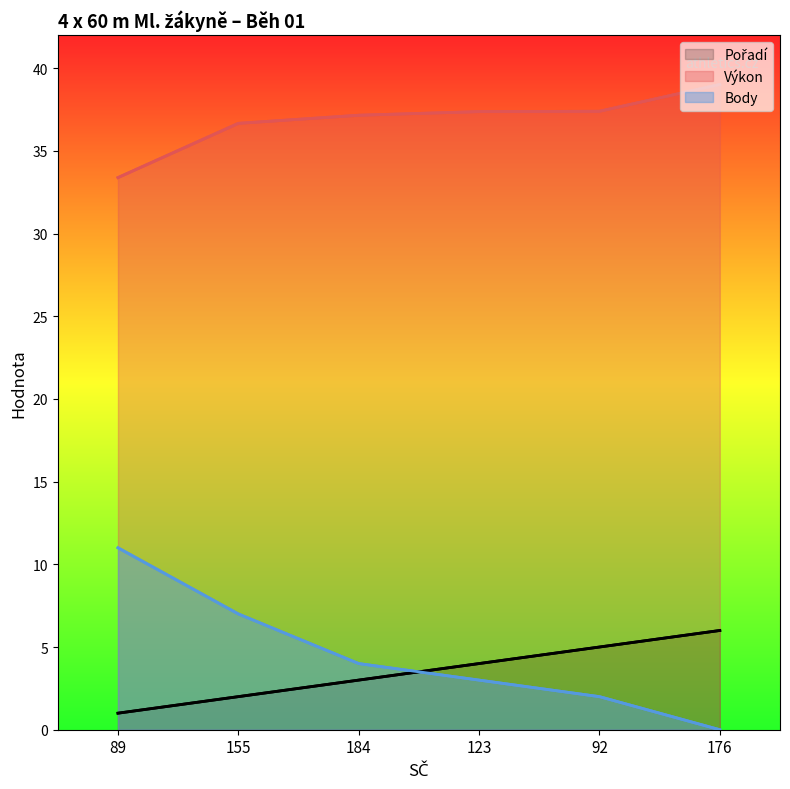

What is the difference between the maximum and minimum values in the Výkon series?

5.6